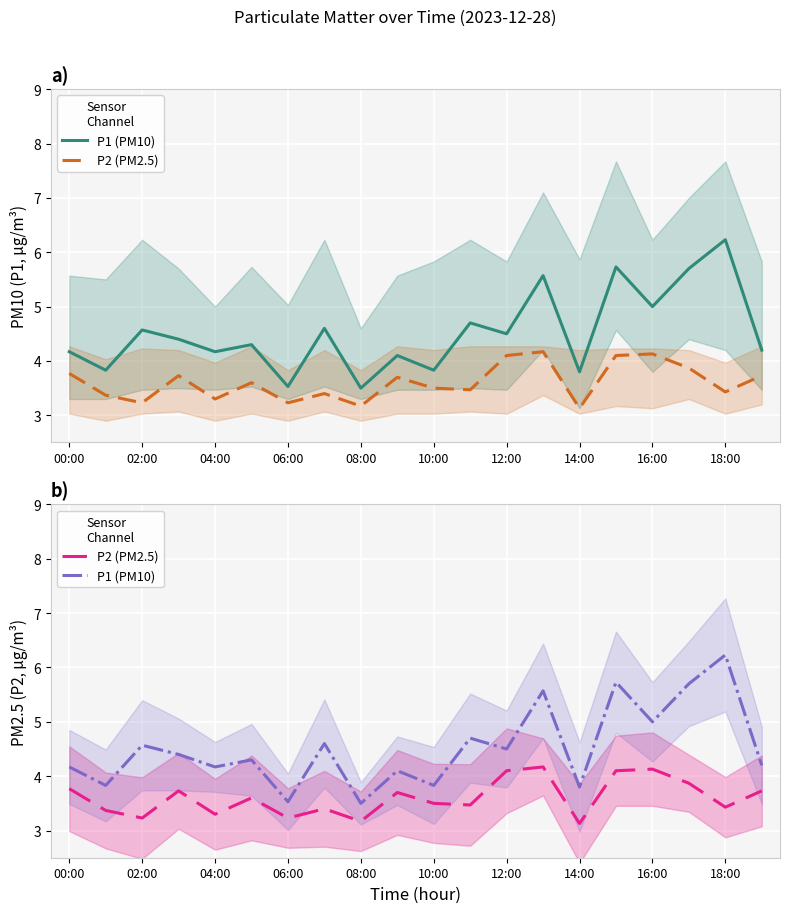

Which series has the largest total across all categories?

P1 (PM10)